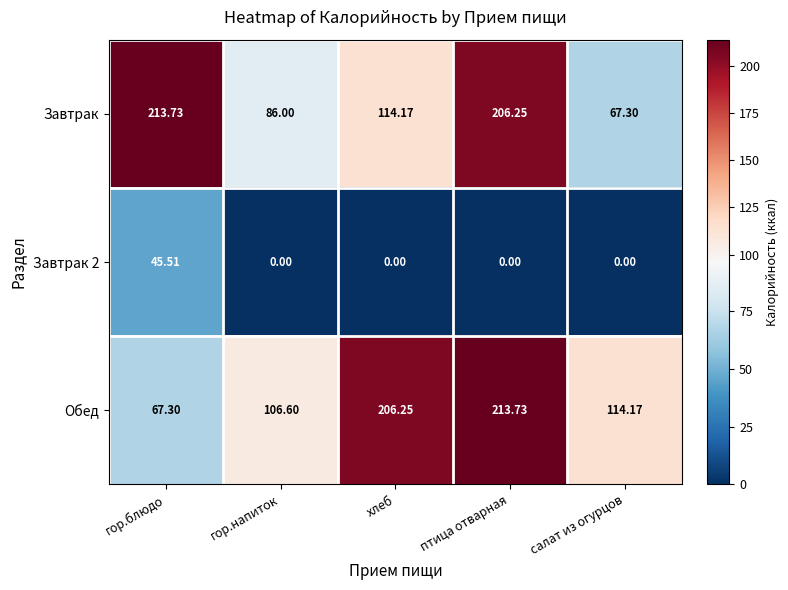

Where does the Обед series first go above 114?

хлеб